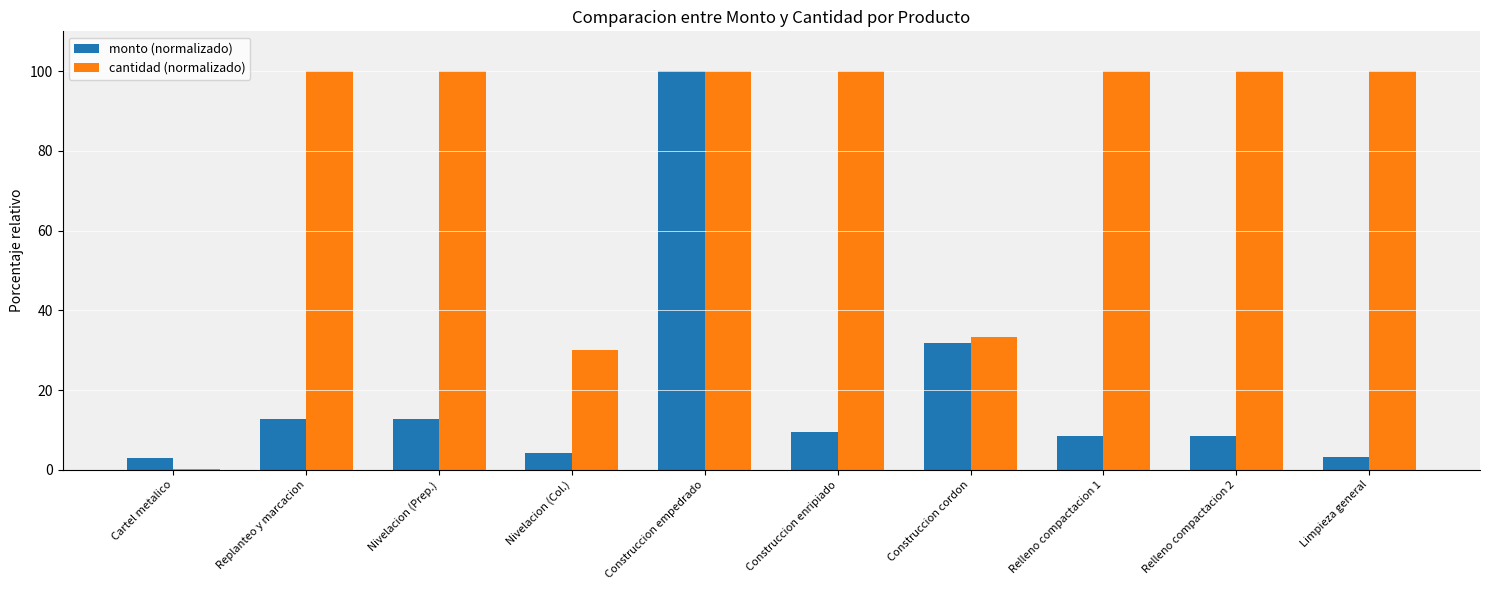

Count the number of data series in this chart.

2